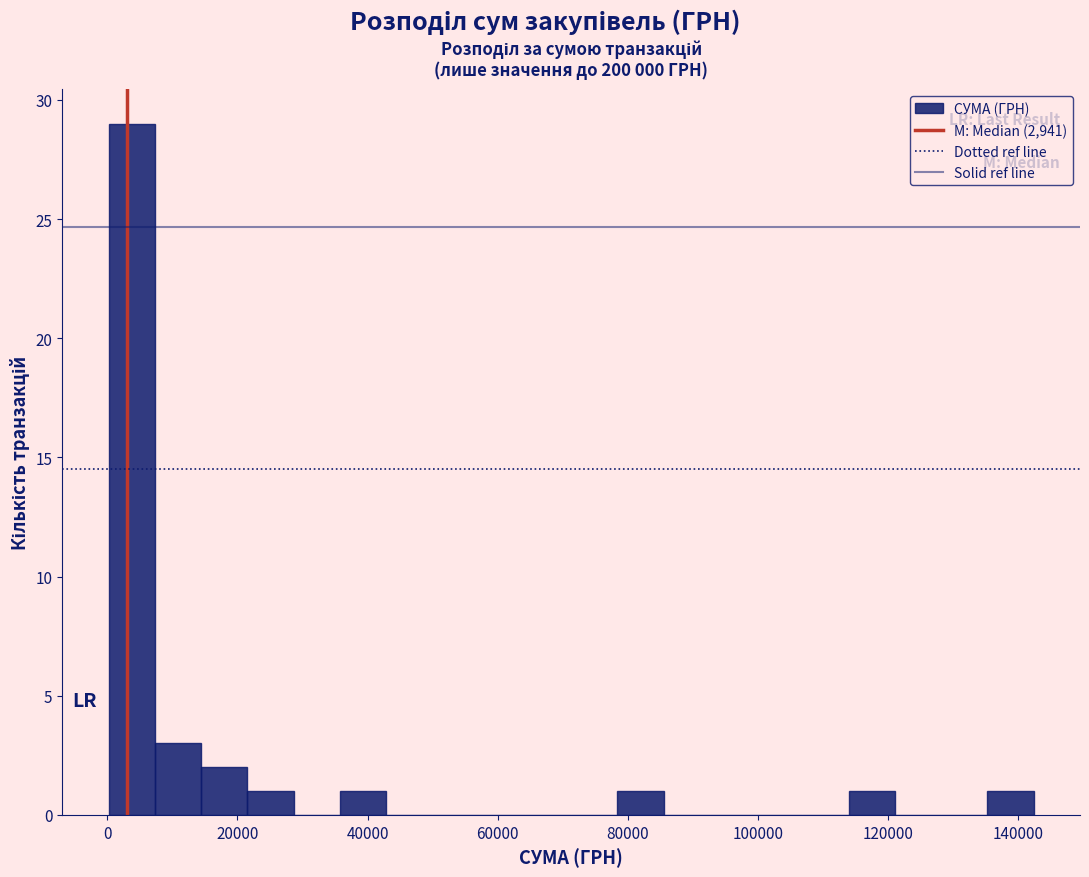

Read against the x-axis, roughly where is the centre of the tallest bar?

4000